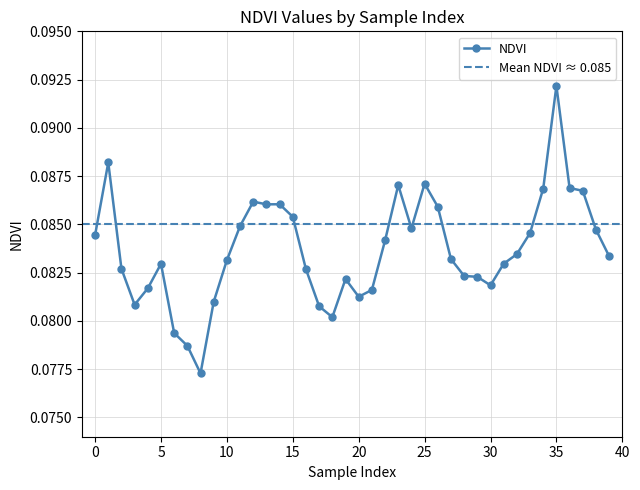

What is the value of the 32nd point from the left?

0.1